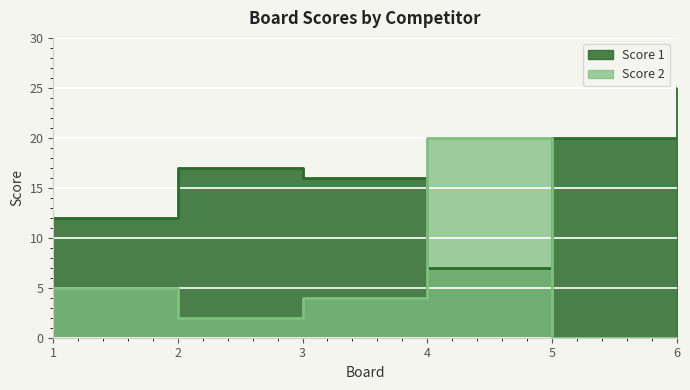

Count the number of data series in this chart.

2